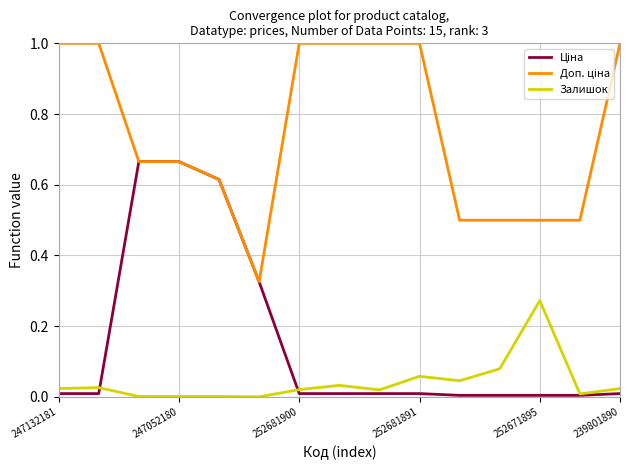

Does the chart display data point markers on the line(s)?

No